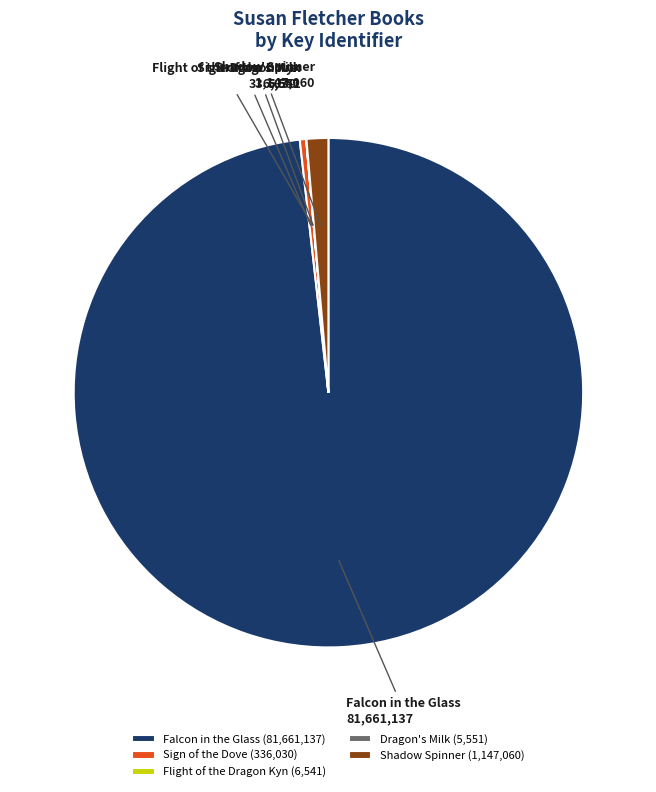

Does Falcon in the Glass represent more than half of the total?

Yes